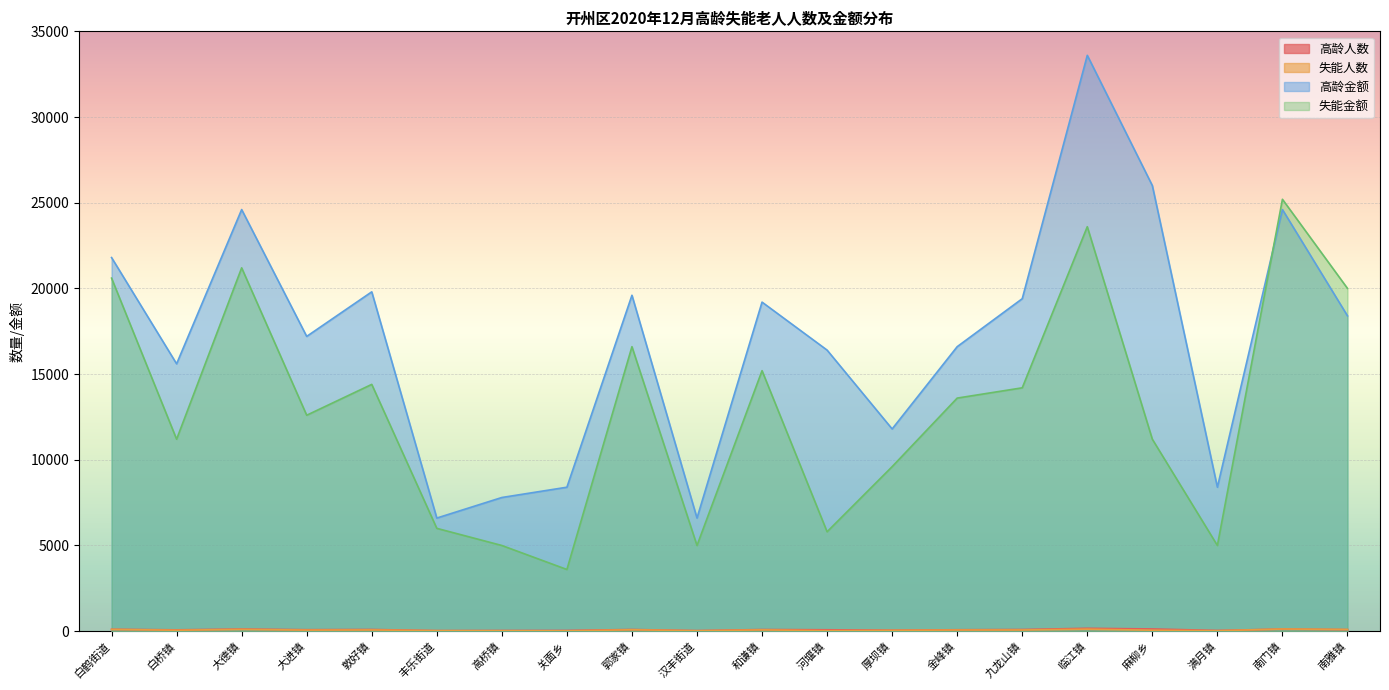

Which category has the highest value in the 失能金额 series?

南门镇